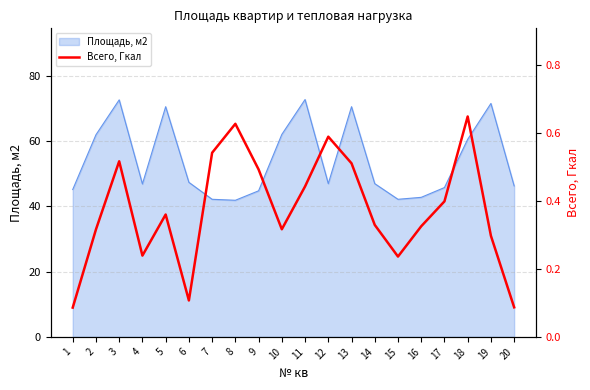

At which category does the data reach its first local peak?

3